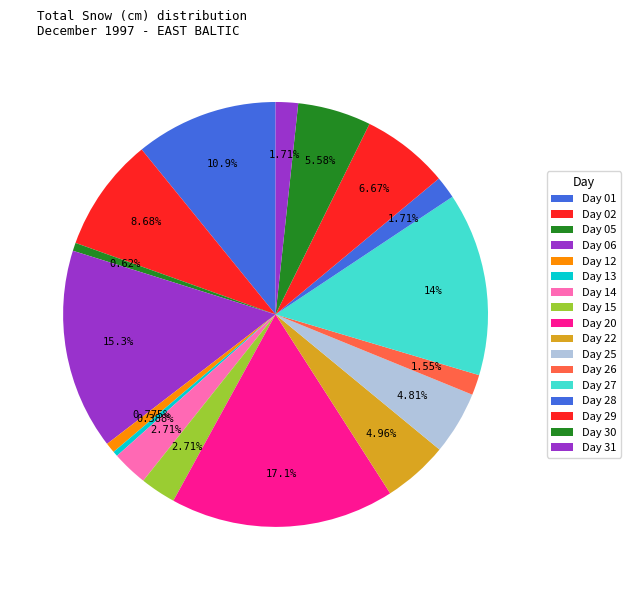

How many slices are in this pie chart?

17